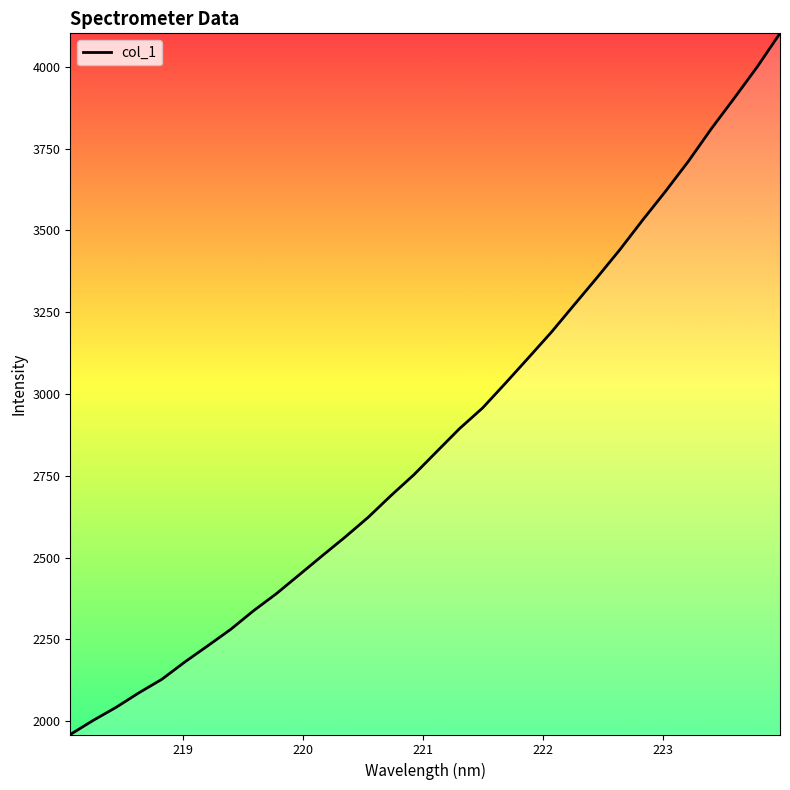

What is the maximum value shown in the chart?

4102.6